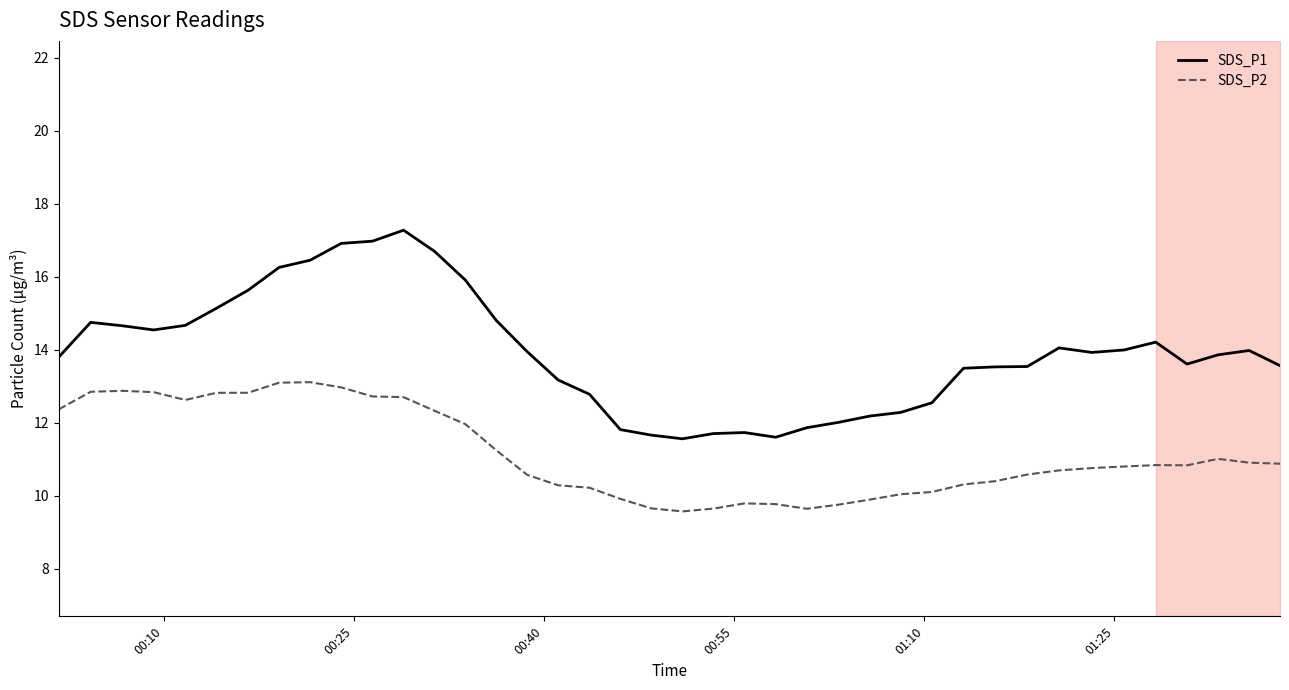

True or false: SDS_P1 and SDS_P2 intersect in this chart.

False